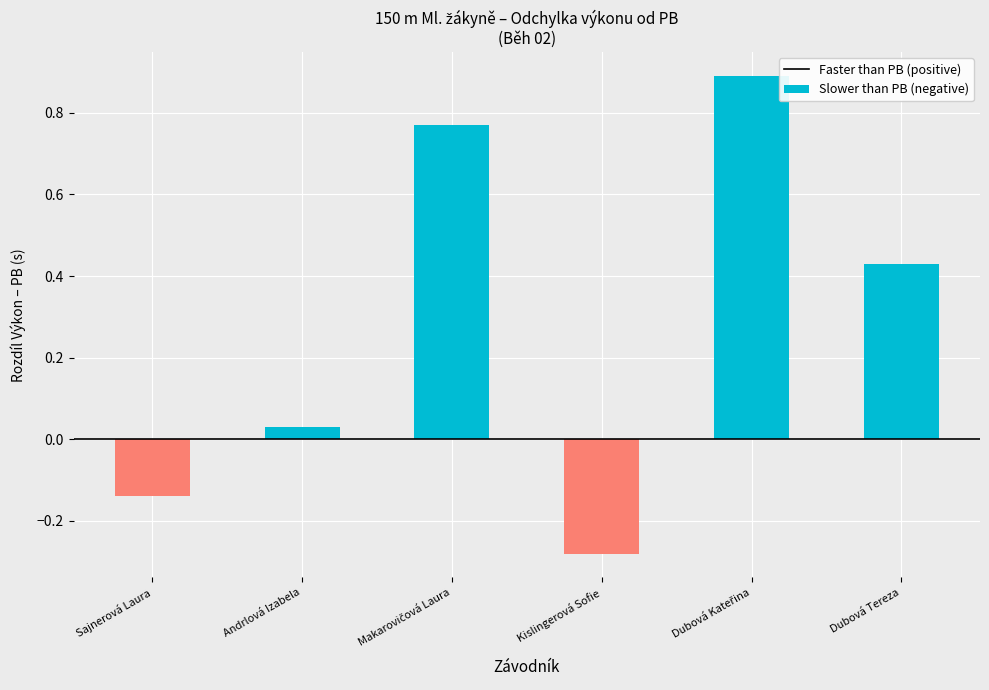

What is the difference between the maximum and minimum values in the Faster than PB (positive) series?

0.9